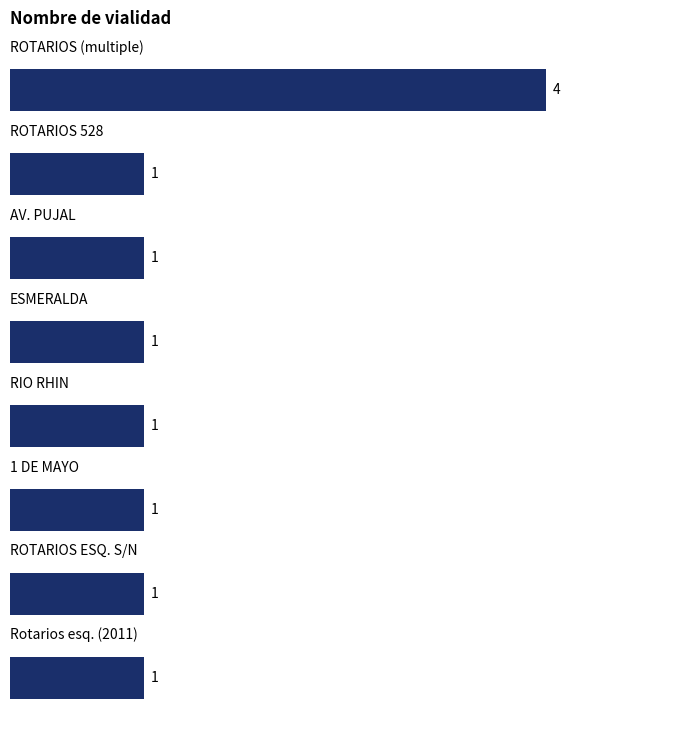

Are the bars horizontal?

Yes